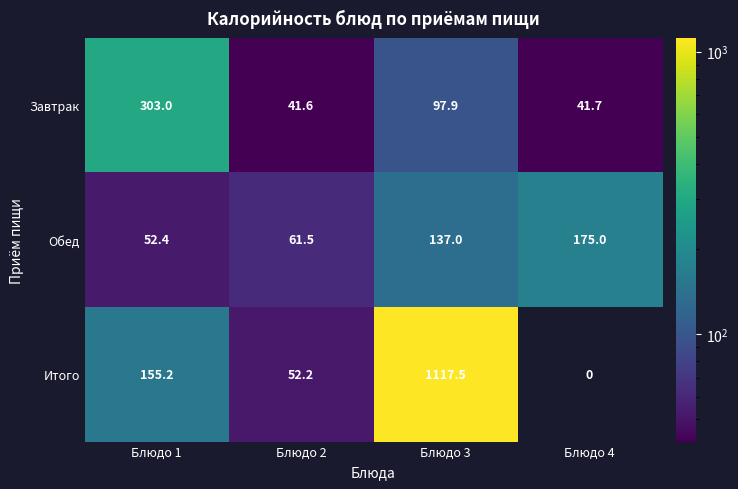

What is the sum of the Завтрак values at Блюдо 3 and Блюдо 2?

139.5